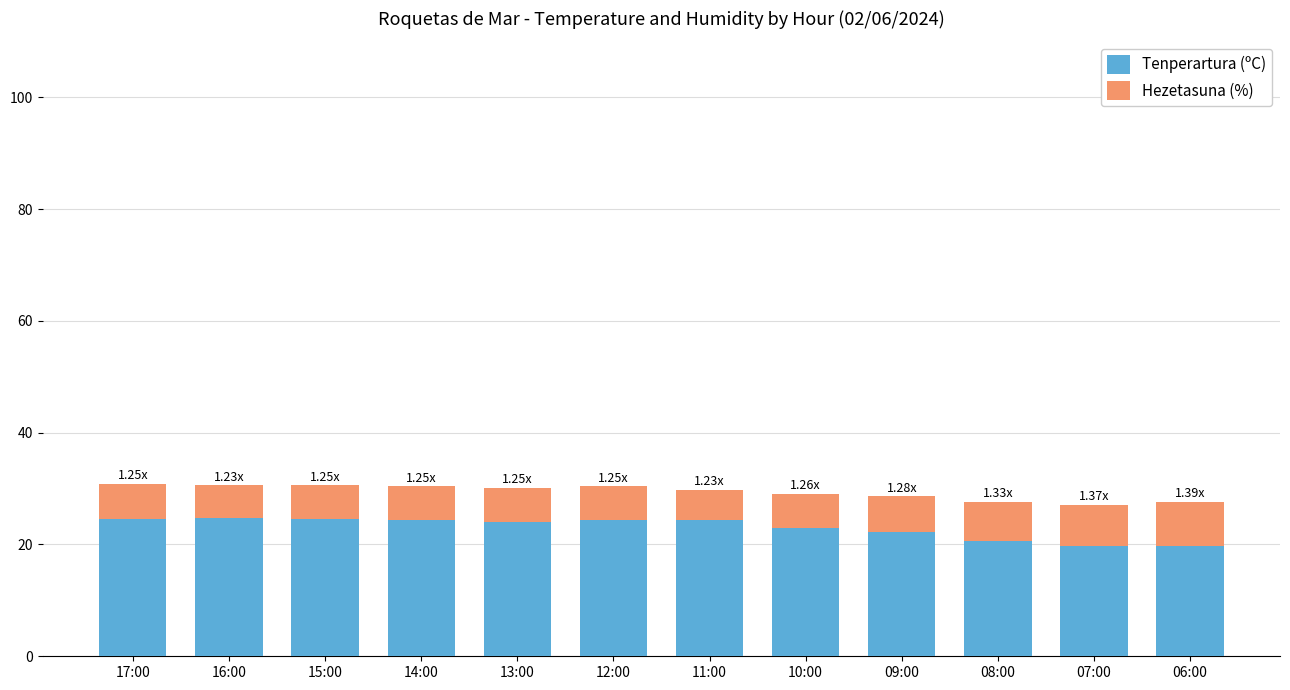

Does the chart contain stacked bars?

Yes